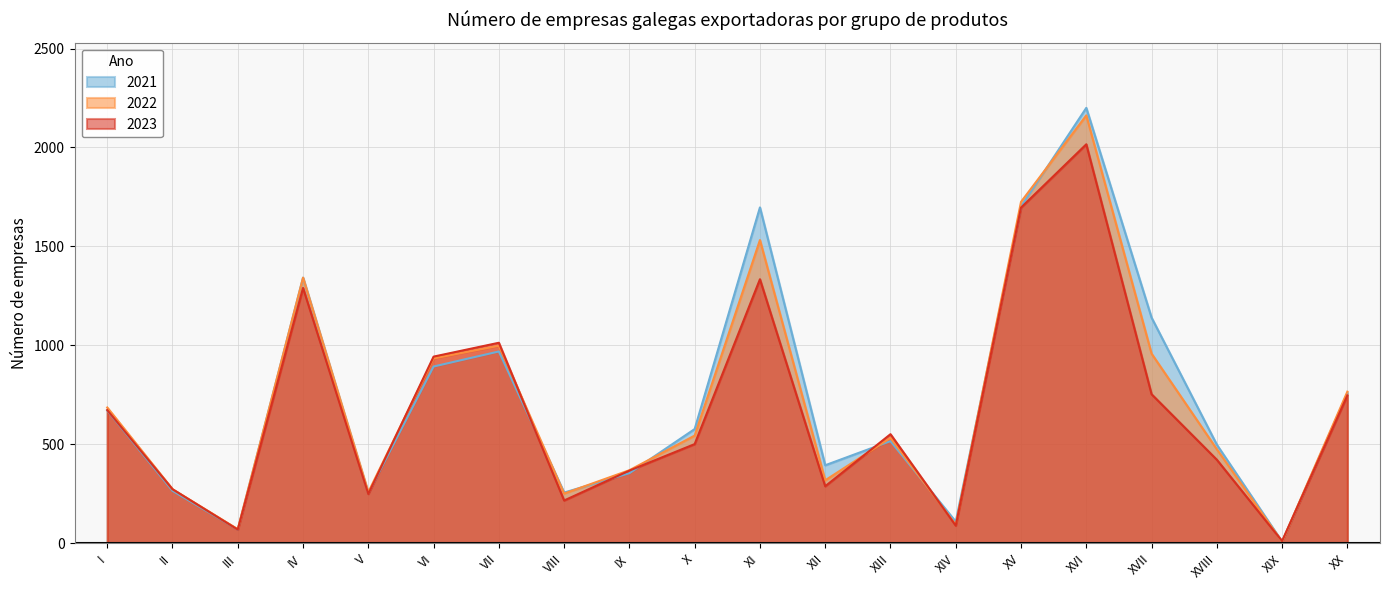

Reading right to left, what are all the values shown in this chart?

2021: XX=758	XIX=8	XVIII=498	XVII=1140	XVI=2200	XV=1701	XIV=109	XIII=516	XII=394	XI=1697	X=577	IX=354	VIII=256	VII=969	VI=893	V=253	IV=1342	III=69	II=265	I=671
2022: XX=766	XIX=8	XVIII=475	XVII=958	XVI=2162	XV=1725	XIV=94	XIII=532	XII=318	XI=1532	X=544	IX=369	VIII=251	VII=998	VI=934	V=258	IV=1342	III=71	II=273	I=686
2023: XX=747	XIX=11	XVIII=422	XVII=753	XVI=2016	XV=1696	XIV=89	XIII=551	XII=288	XI=1334	X=501	IX=367	VIII=216	VII=1013	VI=943	V=249	IV=1290	III=69	II=273	I=673